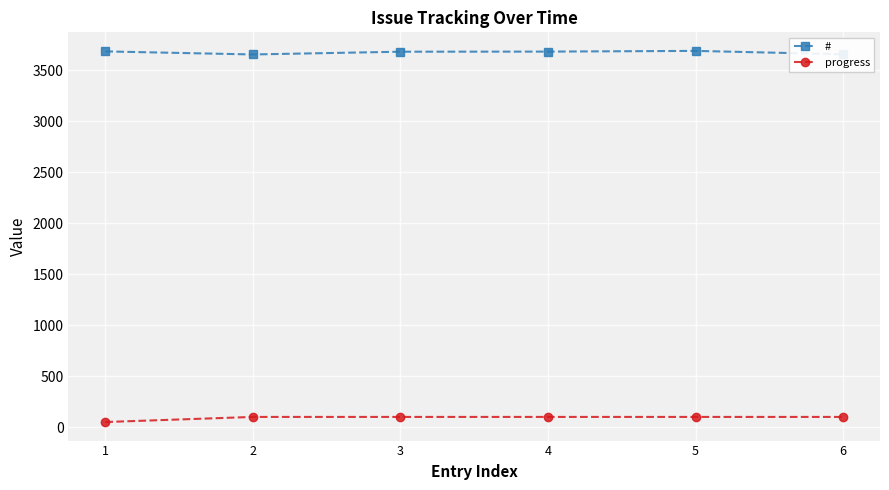

True or false: # has a value of 5569 at 4.

False